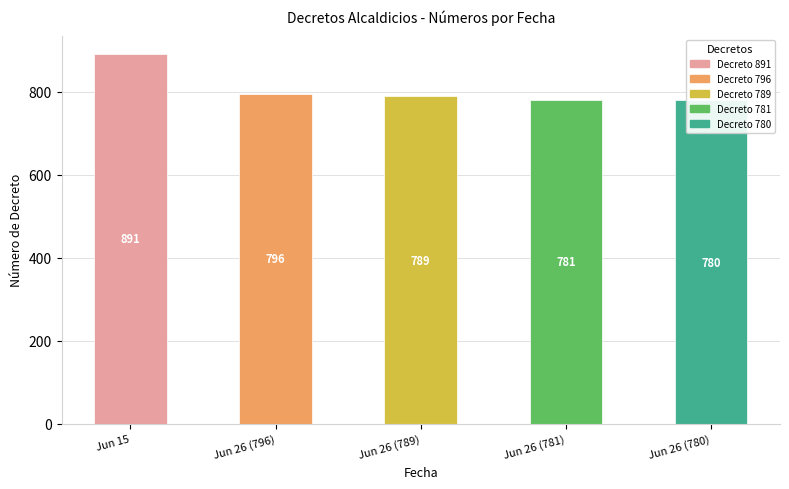

At which label is the value closest to 835?

Jun 26 (796)